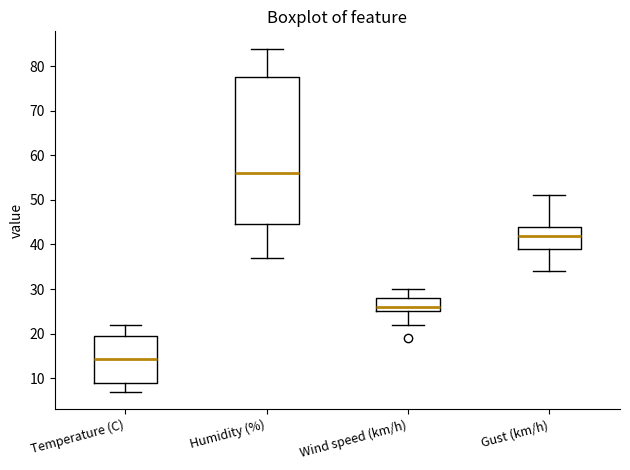

Which box's median line is the highest?

Humidity (%)